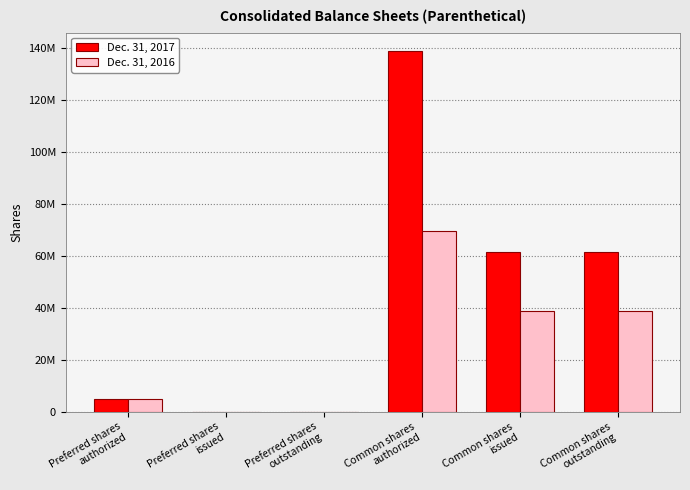

What is the label of the 3rd bar from the right?

Common shares
authorized